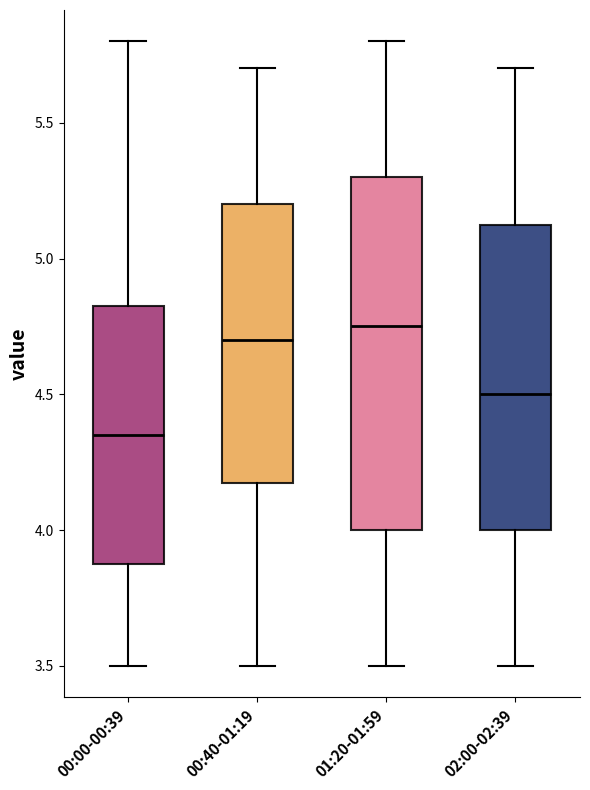

Where does the lower whisker of the box for 01:20-01:59 end on the y-axis? The values are not printed on the chart, so give them approximately, as read against the axis.

3.50